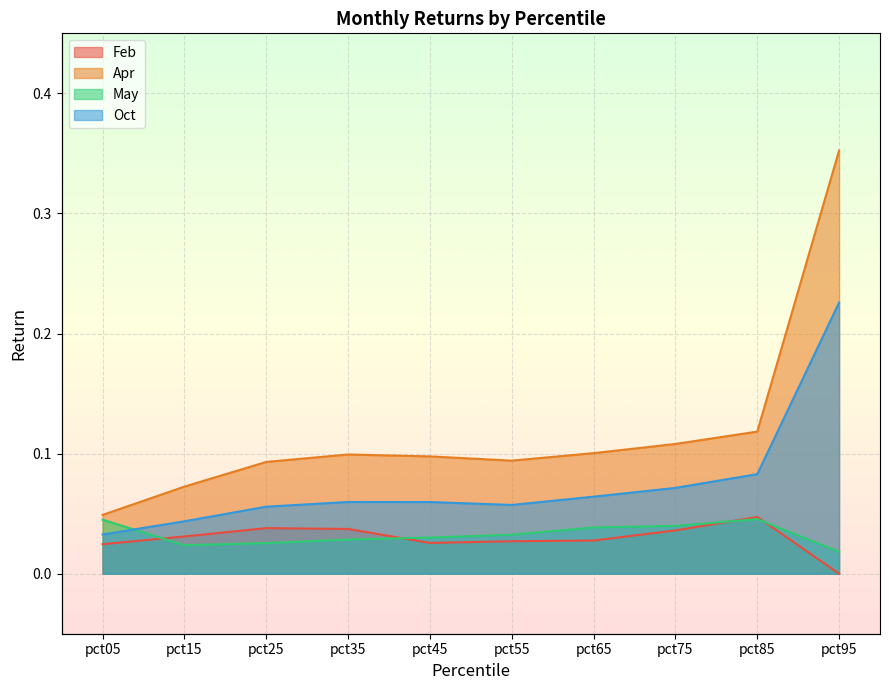

True or false: May and Feb intersect in this chart.

True